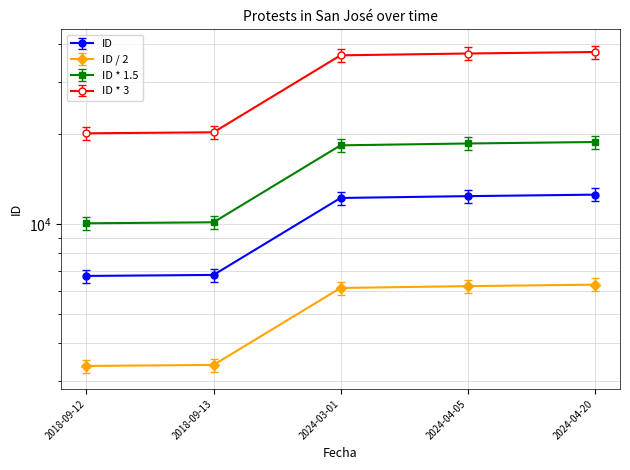

What is the approximate value at 2024-03-01?

12849.9